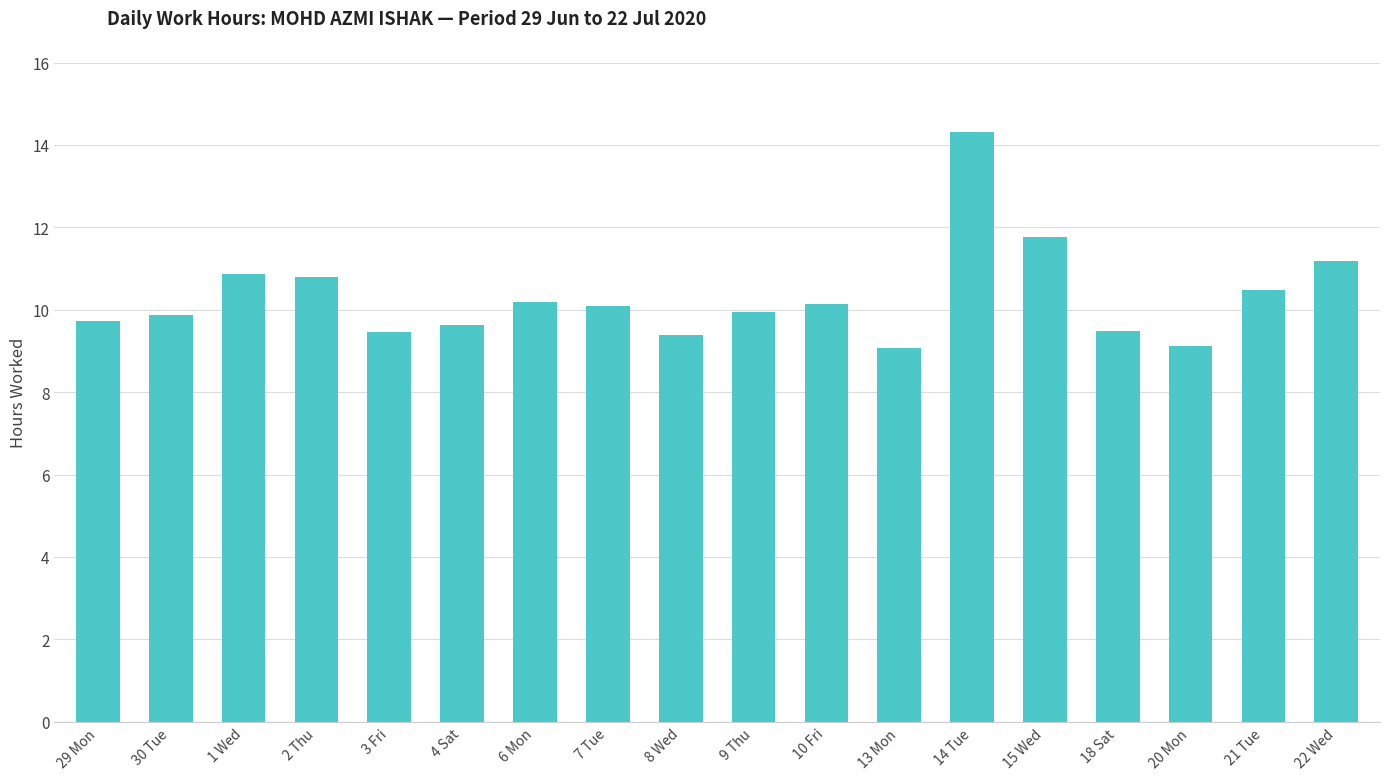

What is the difference between the values at 22 Wed and 21 Tue?

0.7